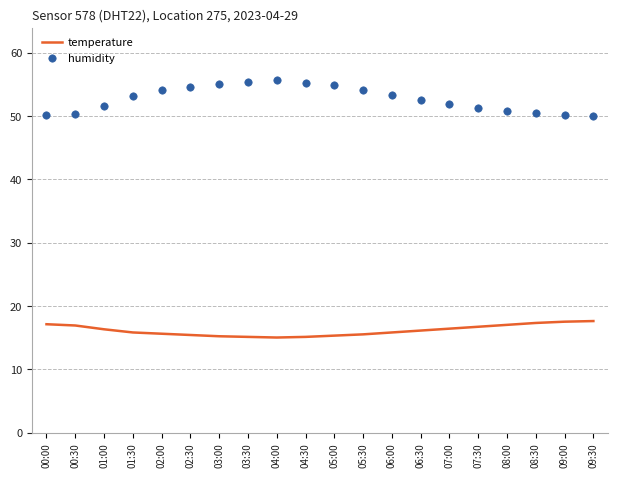

At how many categories does at least one series exceed 26?

20